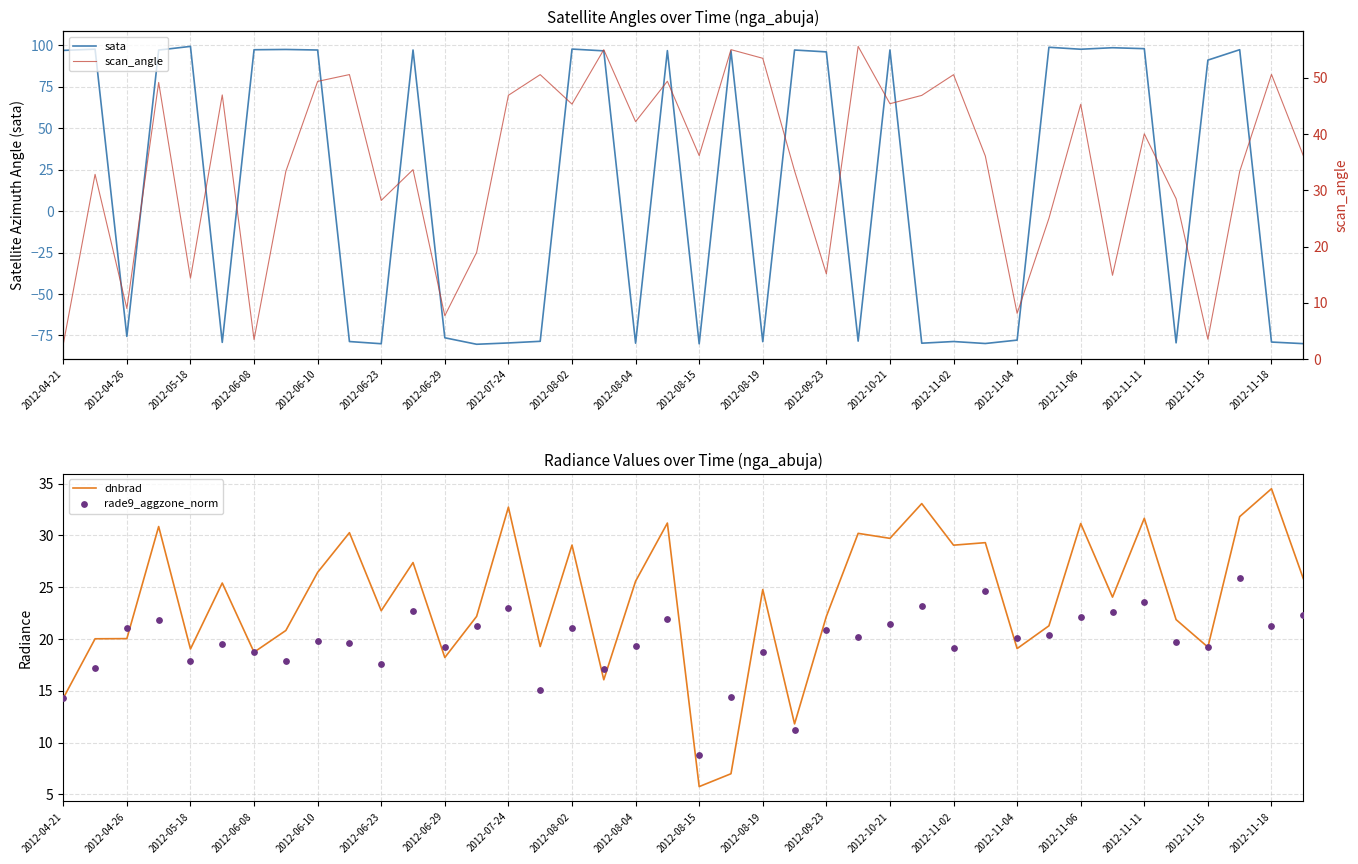

At how many categories does at least one series exceed 1?

40